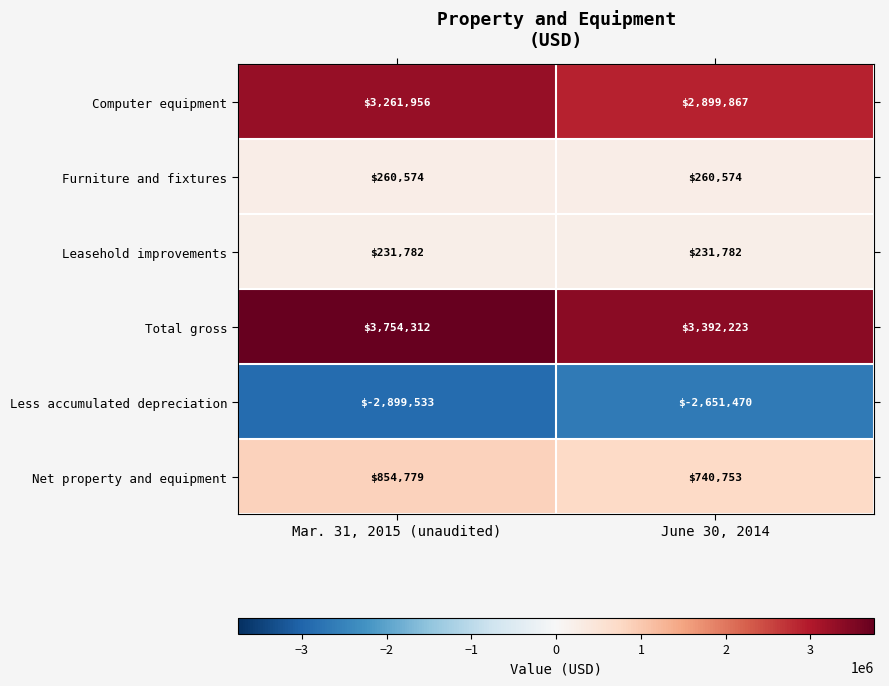

Rank the series at June 30, 2014 from highest to lowest value.

Total gross, Computer equipment, Net property and equipment, Furniture and fixtures, Leasehold improvements, Less accumulated depreciation